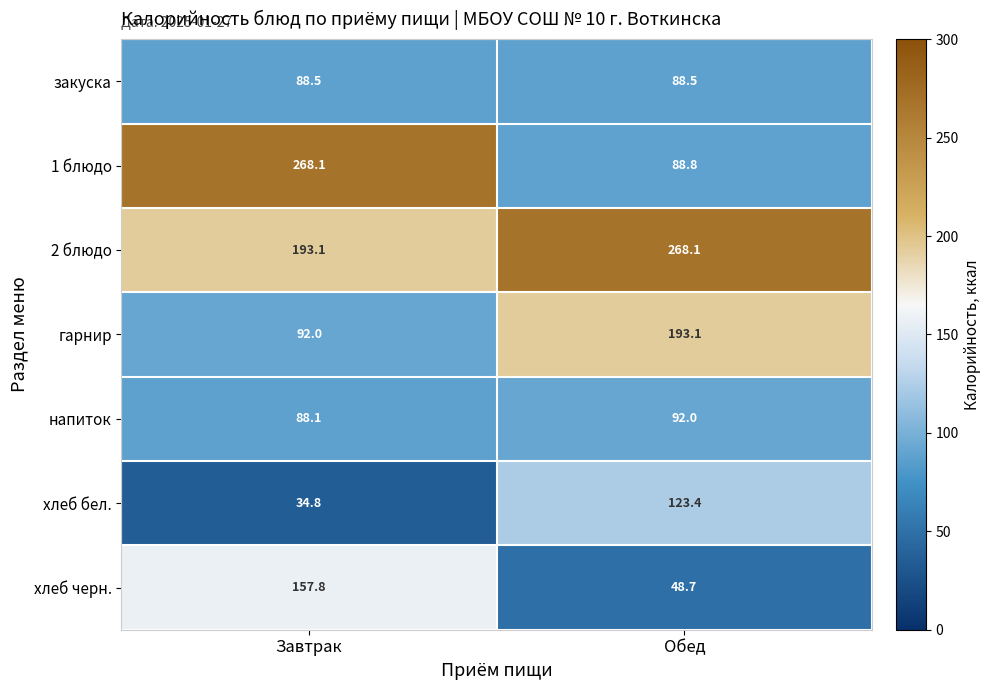

Is it true that закуска equals 88.5 at Обед?

True